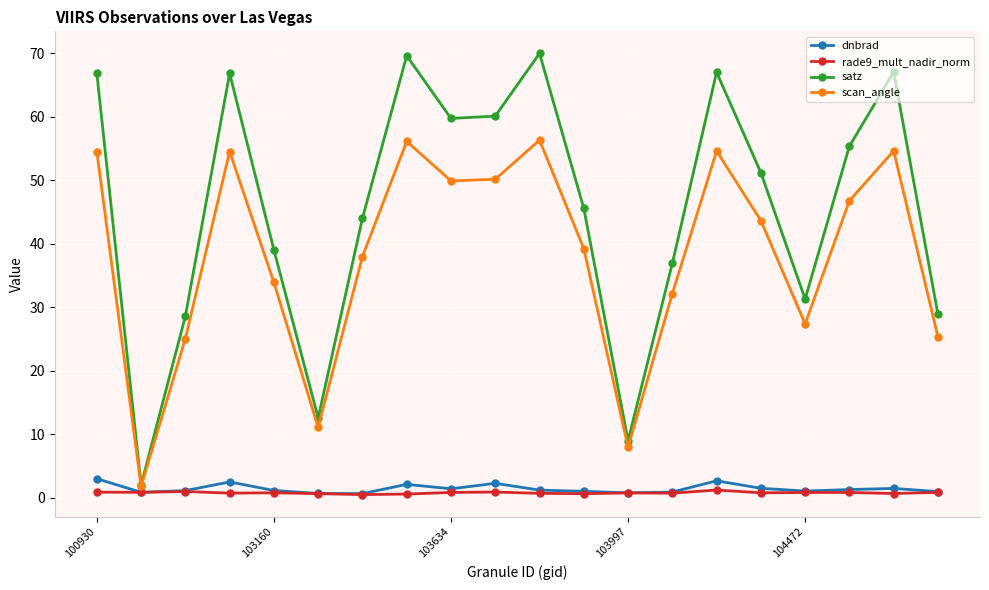

Which series has the largest total across all categories?

satz